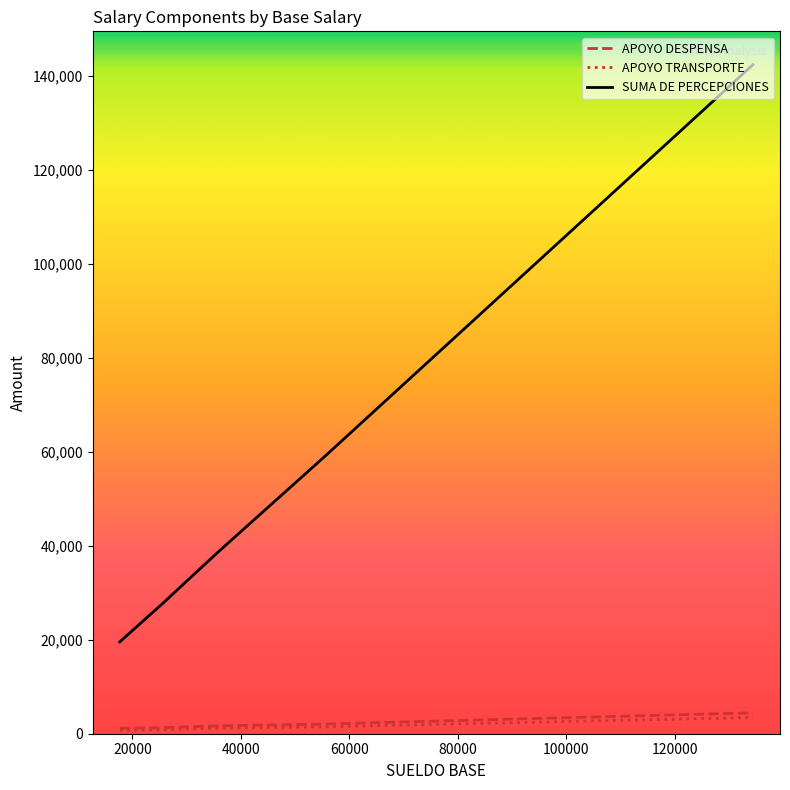

True or false: APOYO TRANSPORTE and APOYO DESPENSA intersect in this chart.

False